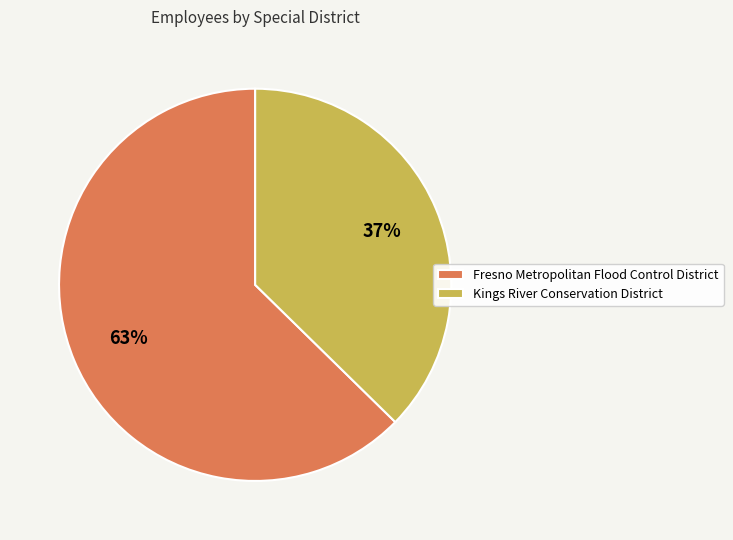

Is the sum of Kings River Conservation District and Fresno Metropolitan Flood Control District greater than half?

Yes